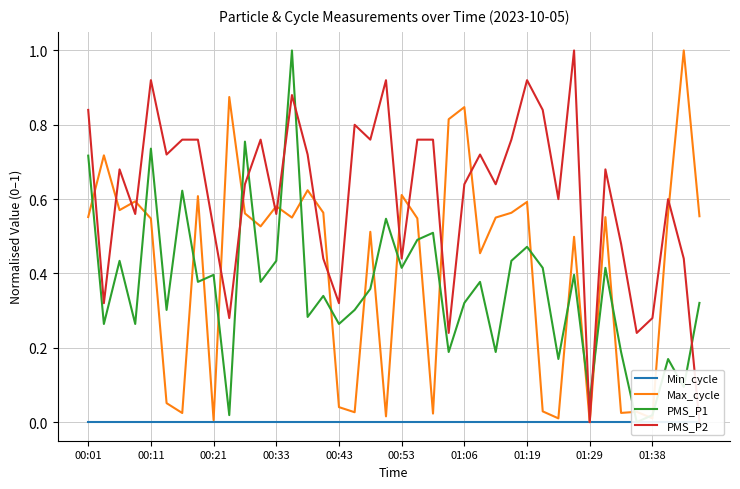

Is it true that Max_cycle equals 0.6 at 01:19?

True